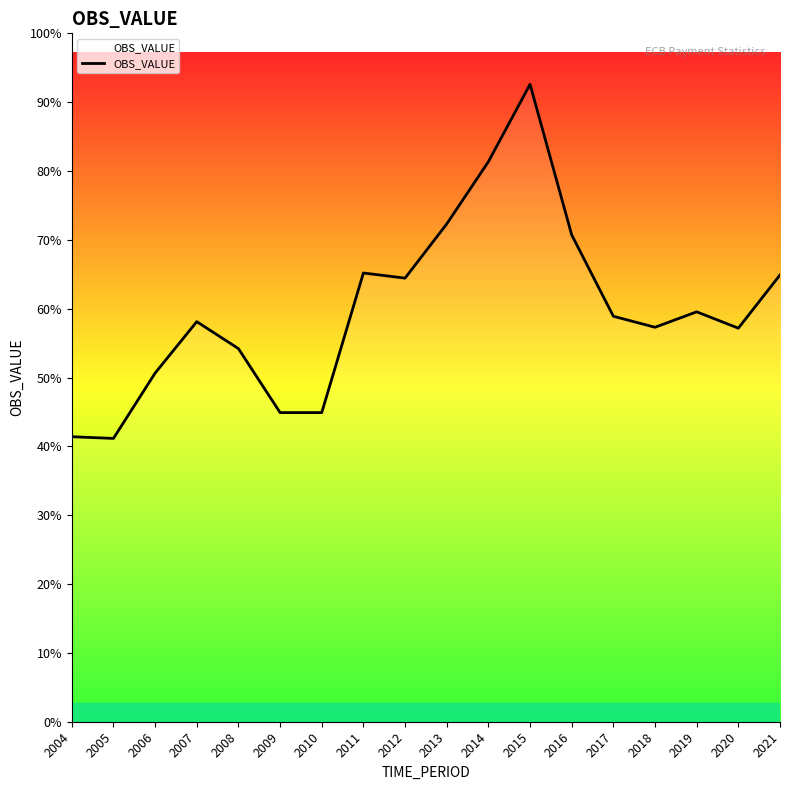

True or false: the data has more than 1 interior local peaks.

True